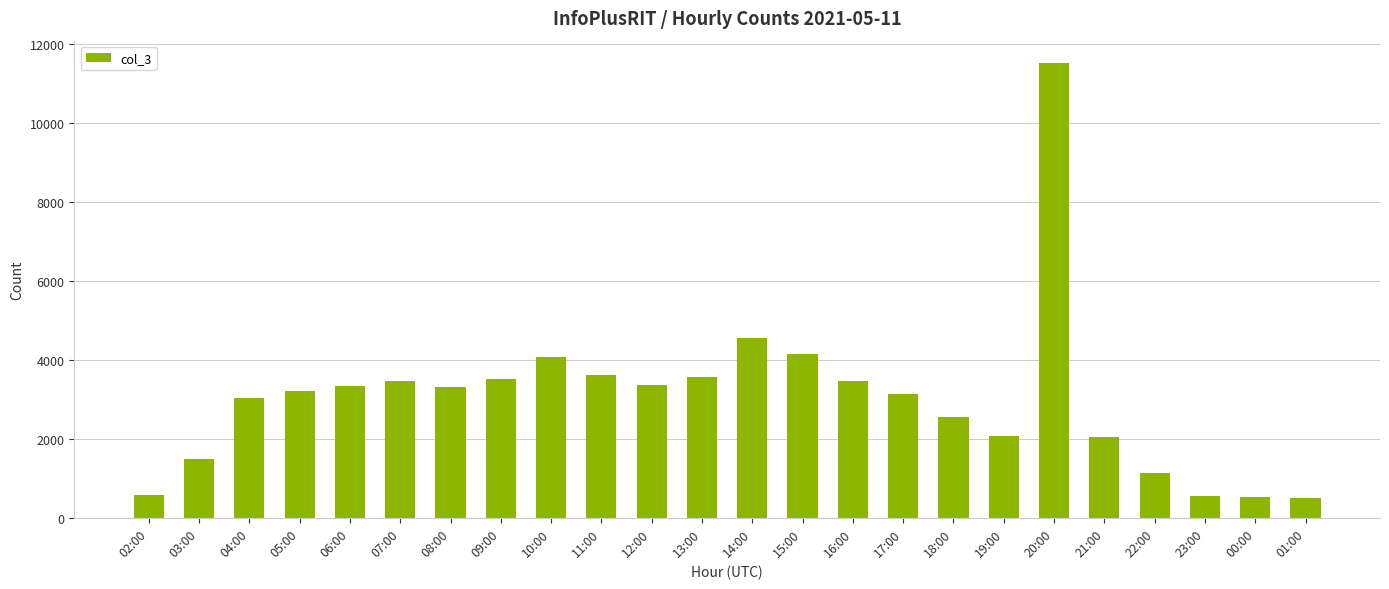

What is the difference between the second highest and second lowest values?

4030